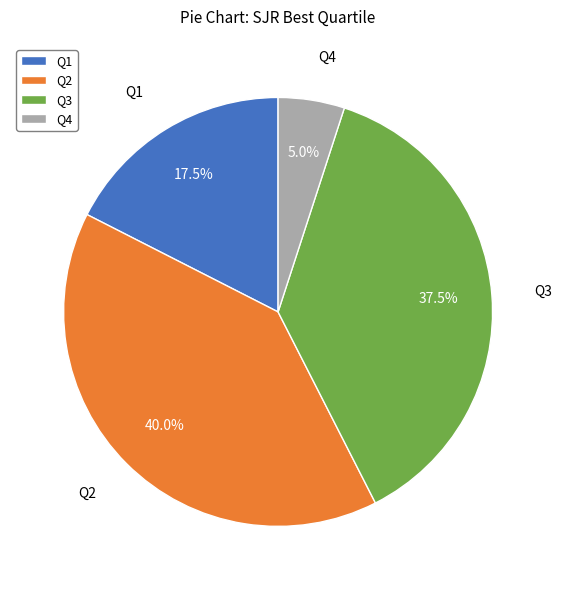

To the nearest percent, what percentage of the pie is Q2?

40%